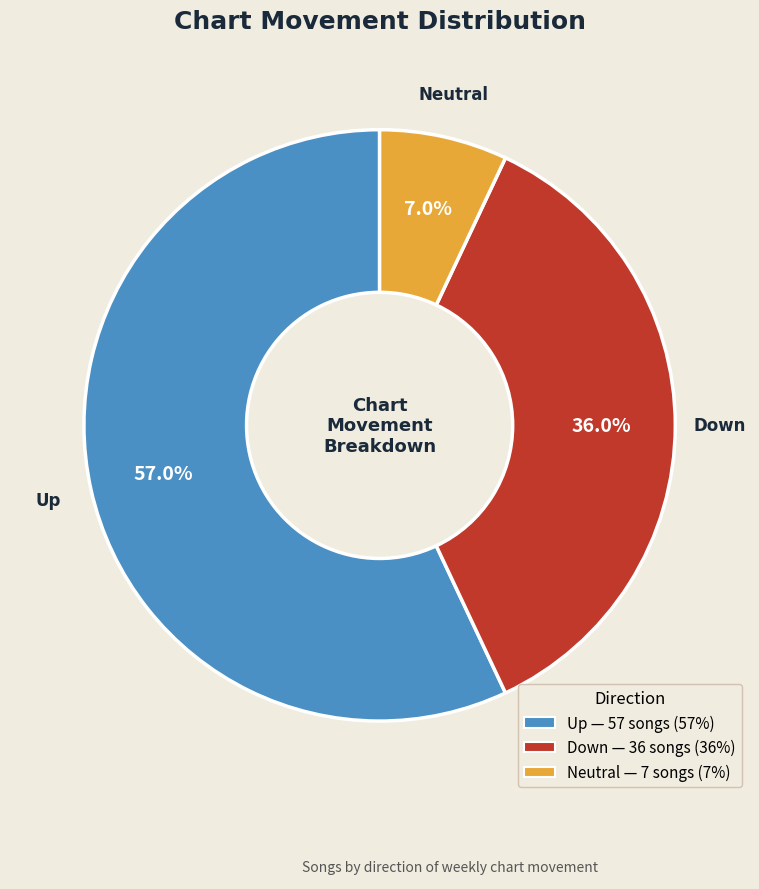

Which category has the smallest portion of the pie?

Neutral